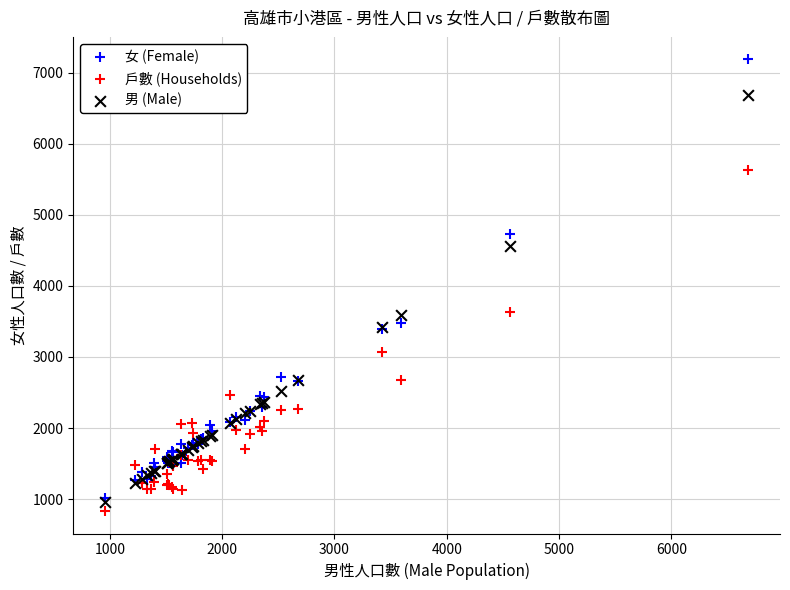

Which series has the largest Y range (max minus min)?

女 (Female)